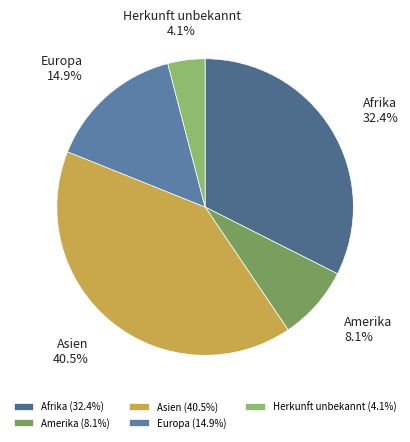

What is the ratio of the value at Europa to the value at Afrika?

0.5